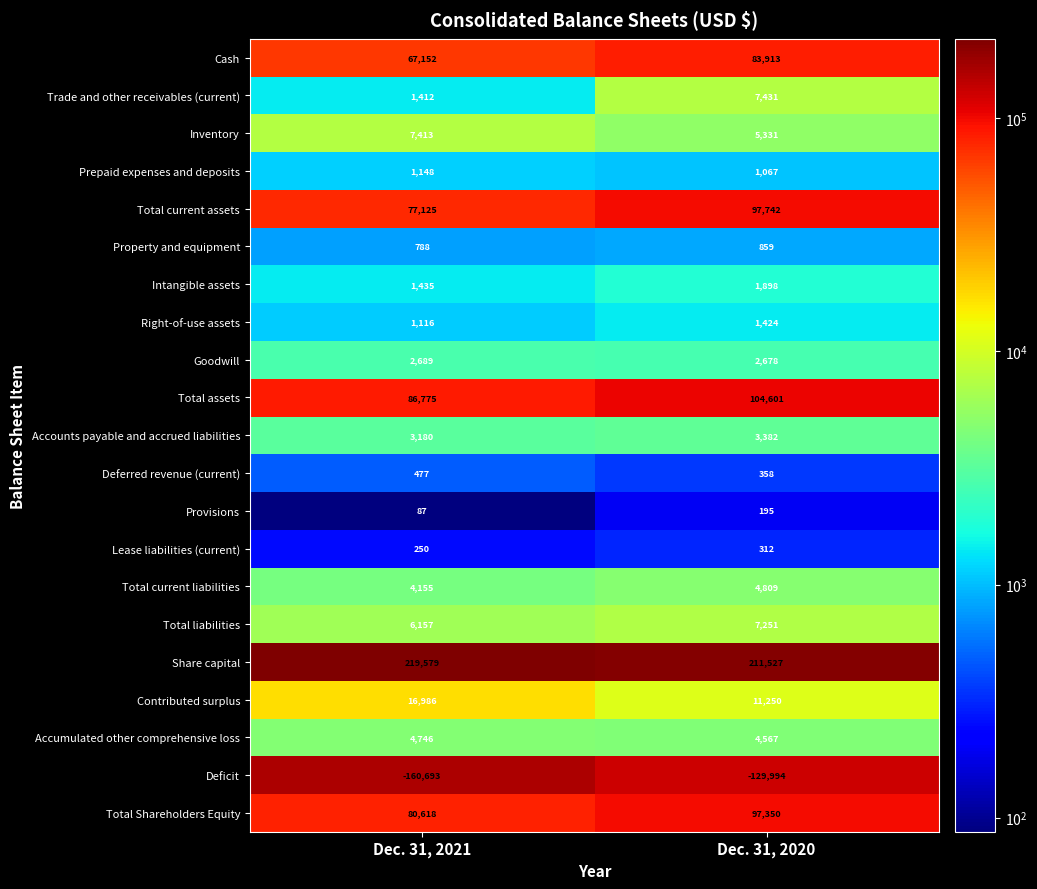

At how many categories does at least one series exceed 198492?

2